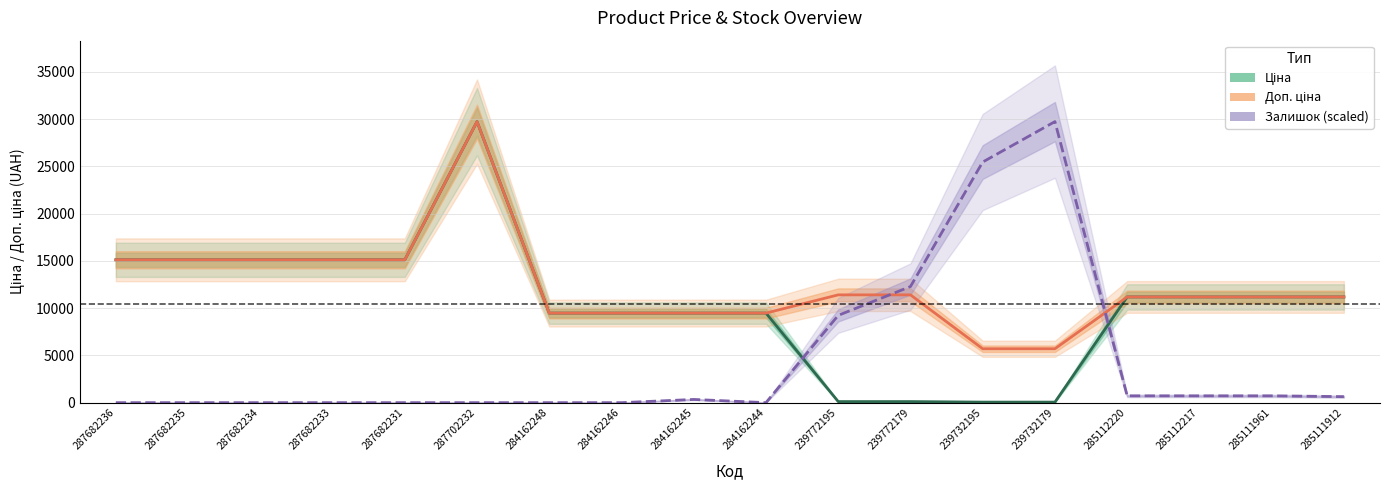

At which category is the sum across all series the highest?

287702232